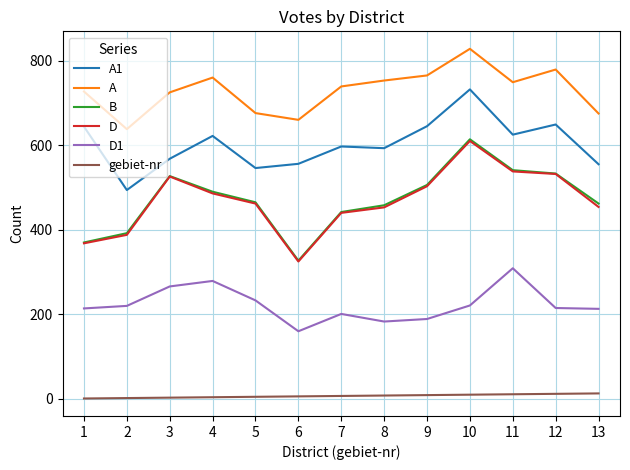

How many categories are shown in the chart?

13